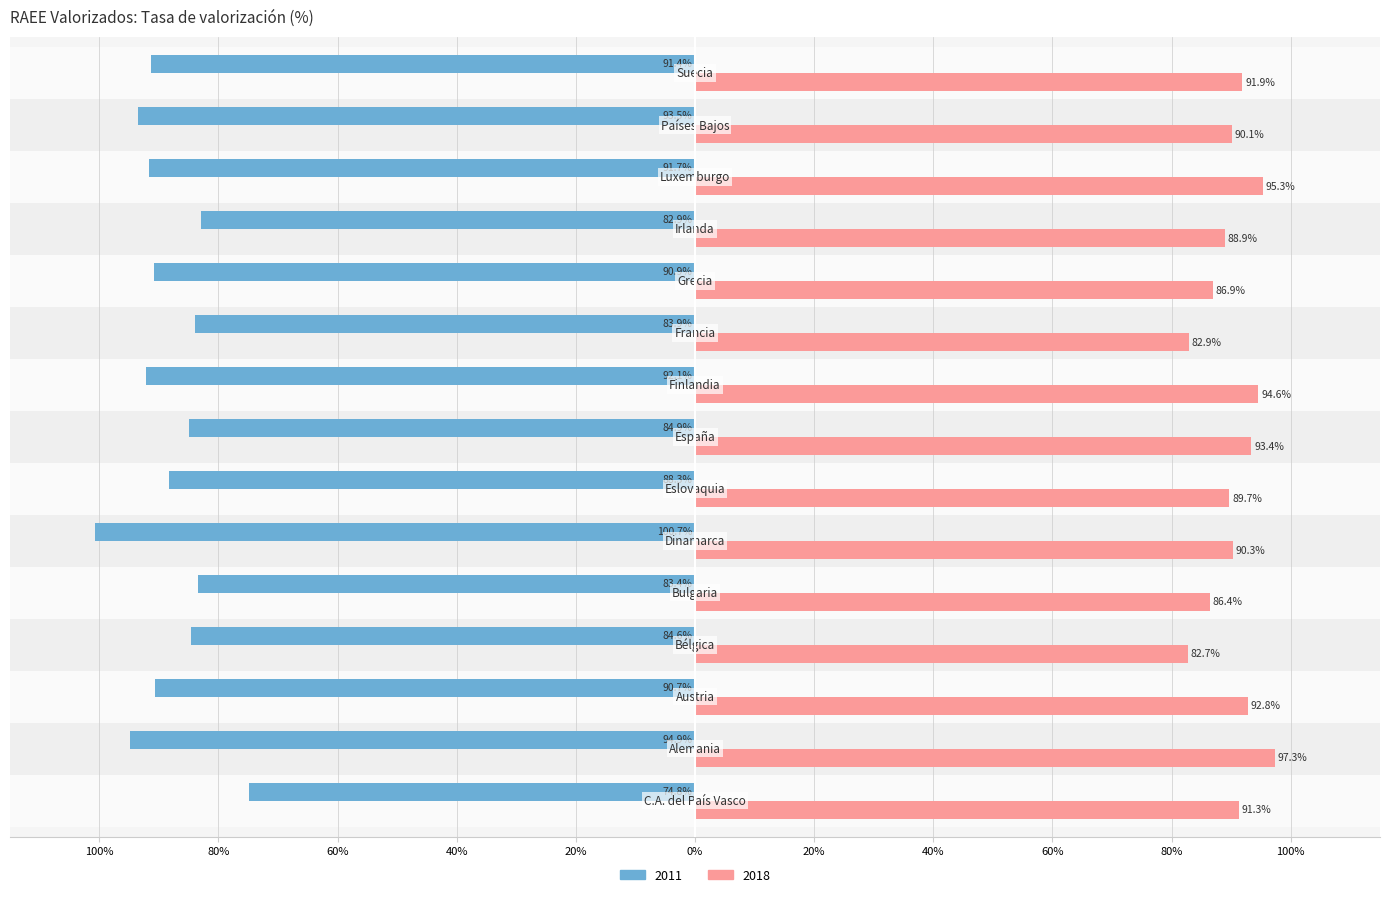

Reading left to right, what are all the values shown in this chart?

2011: -74.8	-94.9	-90.7	-84.6	-83.4	-100.7	-88.3	-84.9	-92.1	-83.9	-90.9	-82.9	-91.7	-93.5	-91.4
2018: 91.3	97.3	92.8	82.7	86.4	90.3	89.7	93.4	94.6	82.9	86.9	88.9	95.3	90.1	91.9